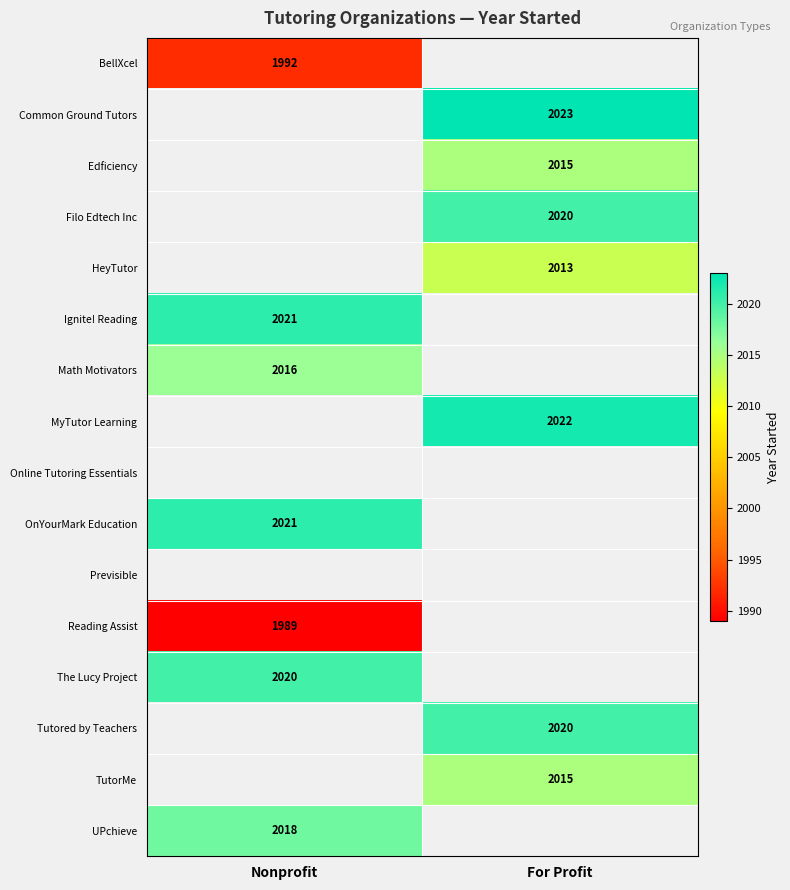

What is the spread (max minus min) of values at Nonprofit?

32.0